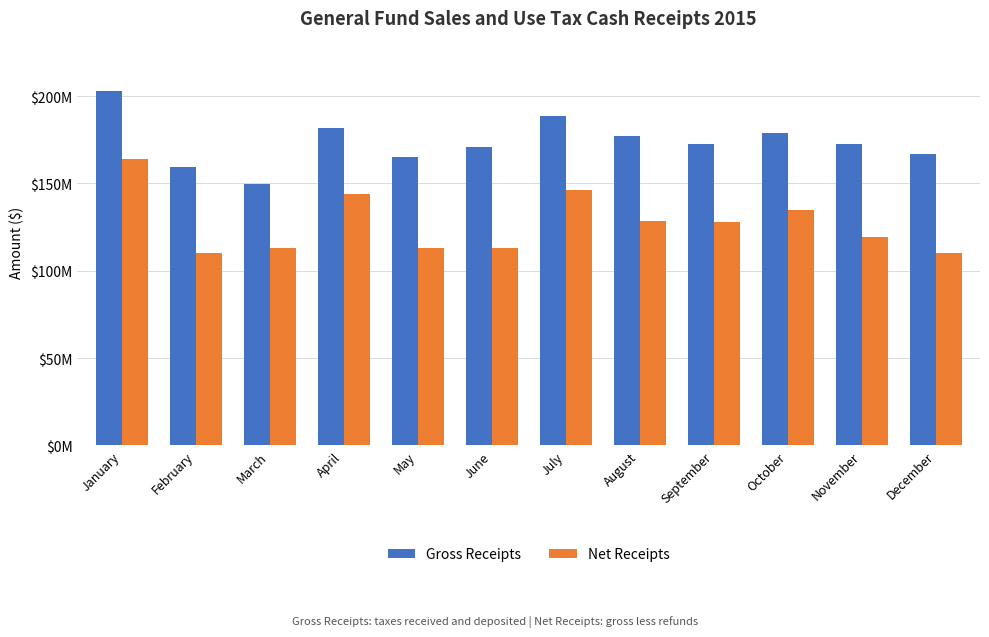

The Gross Receipts series shows 172499467.8 at November. True or false?

True